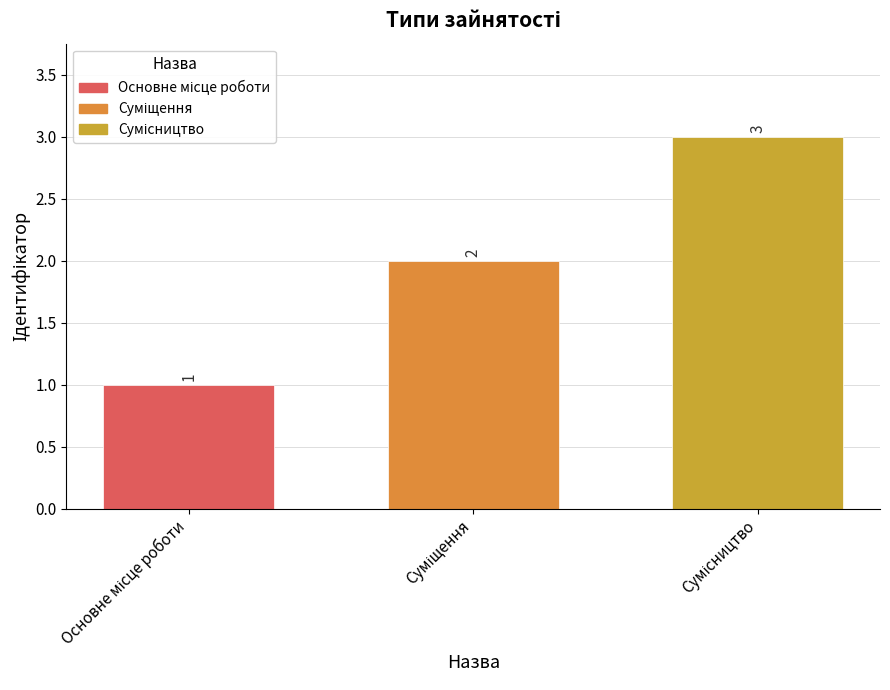

How many values are between 1 and 3?

3